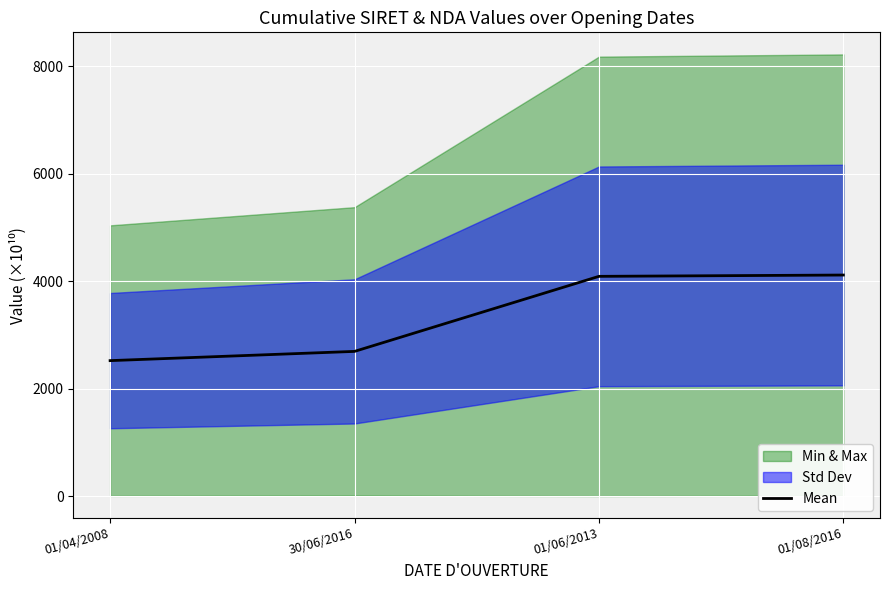

How many data points are less than 4089?

2